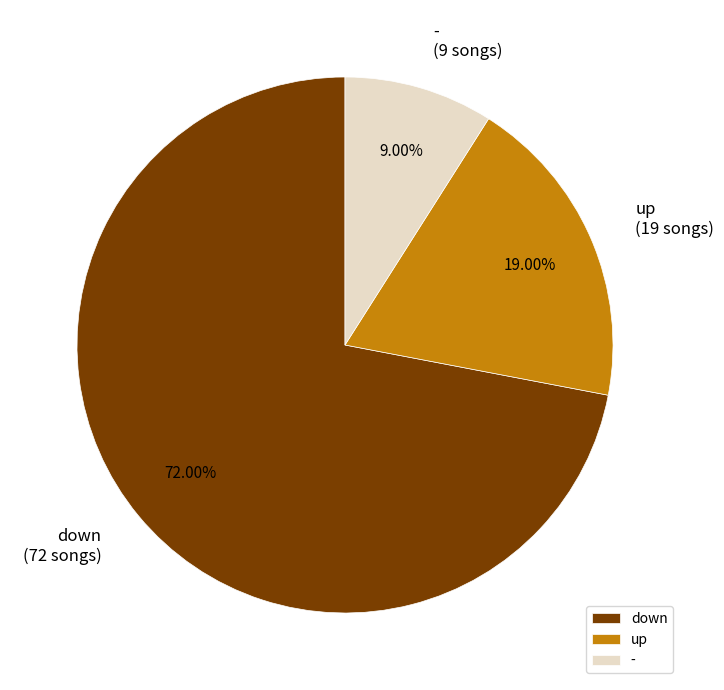

To the nearest percent, what percentage of the pie is down?

72%